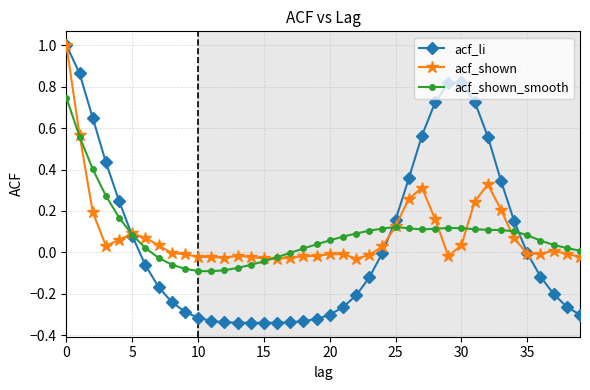

In acf_shown, how many points are lower than both neighbors (excluding endpoints)?

6